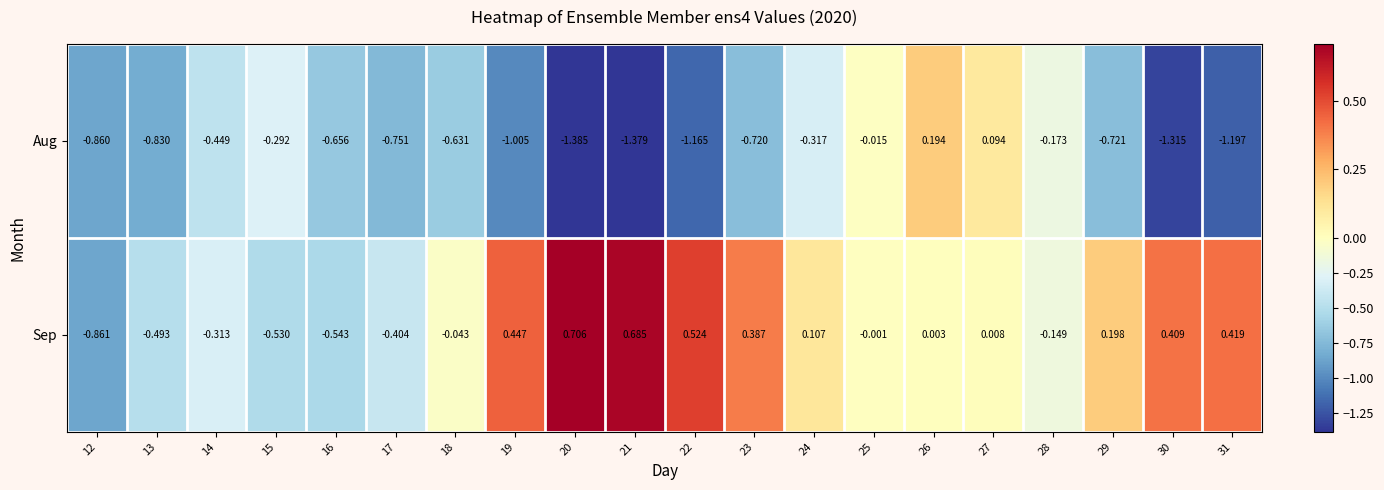

Is the value of Aug at 28 greater than the value of Sep at 30?

No